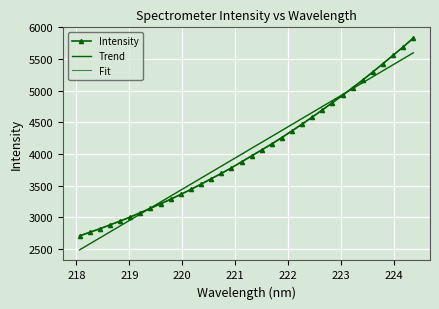

What is the maximum value for Fit?

5824.4